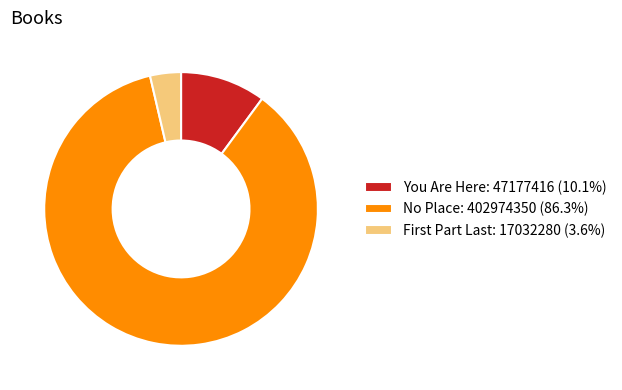

Is there a majority slice in this chart?

Yes